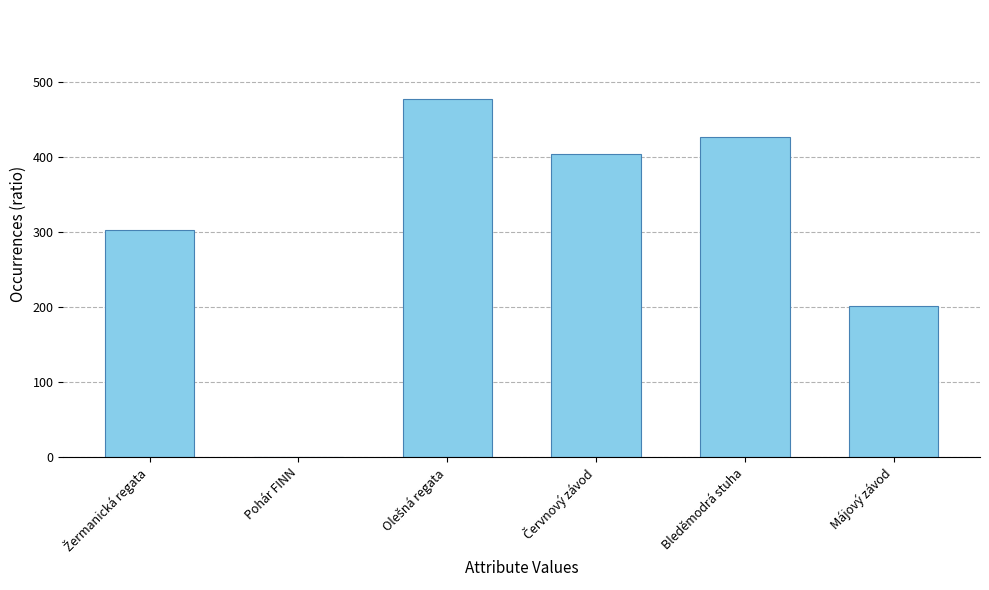

The value at Májový závod is 202. True or false?

True